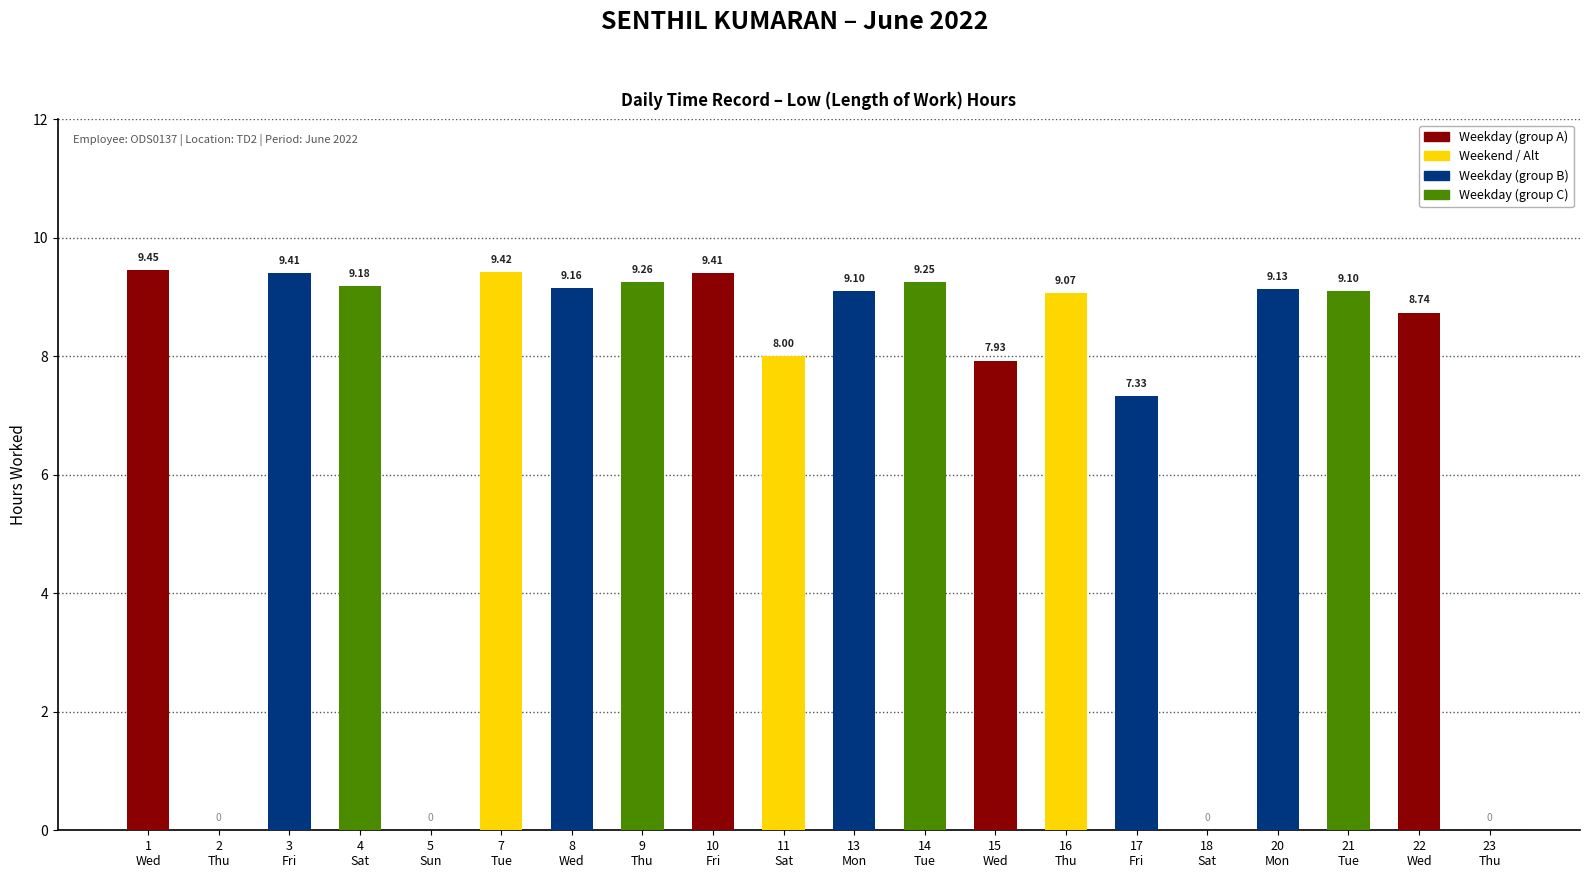

What is the sum of all values?

142.9